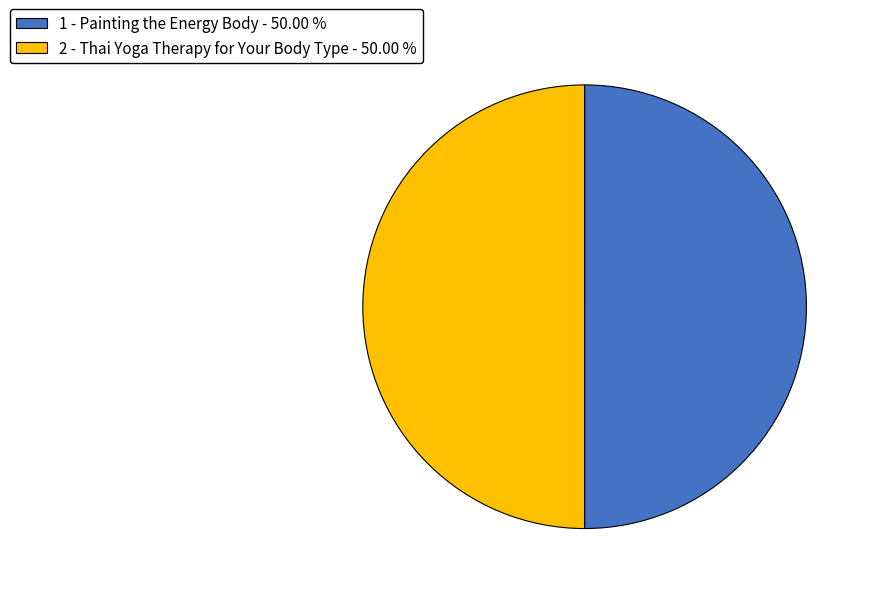

Do 1 - Painting the Energy Body - 50.00 % and 2 - Thai Yoga Therapy for Your Body Type - 50.00 % together represent more than half of the pie?

Yes